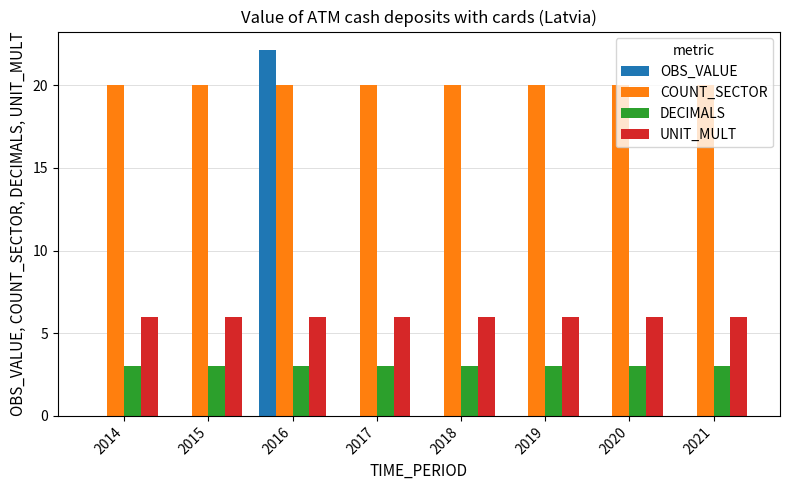

Which series has the largest total across all categories?

COUNT_SECTOR